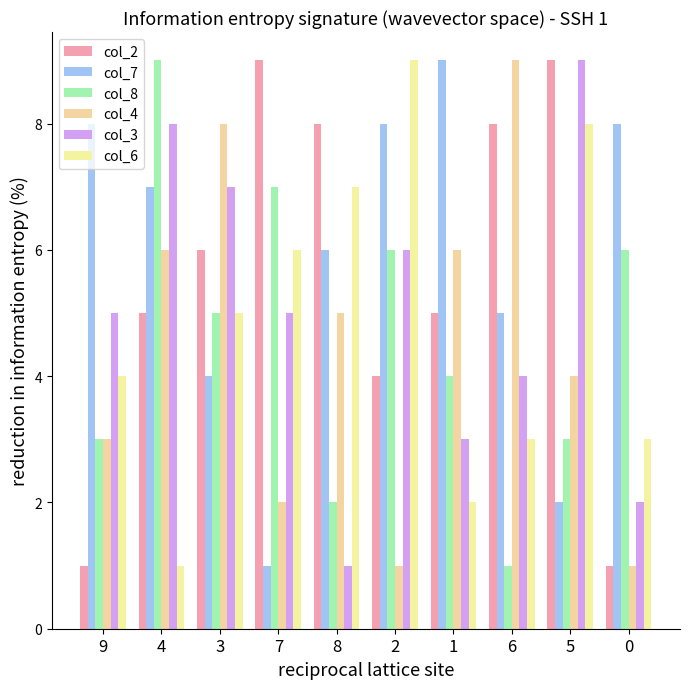

At which label does col_2 first exceed 6?

7